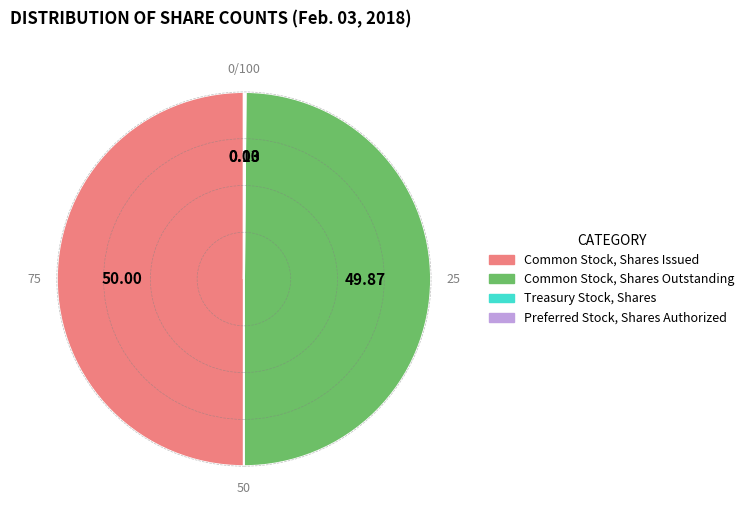

Approximately how many times larger is the value at Common Stock, Shares Outstanding compared to Common Stock, Shares Issued?

1.0